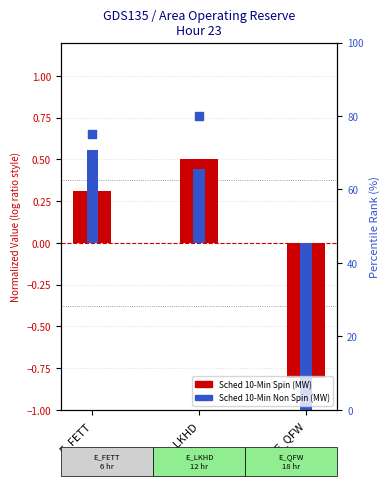

Which series reaches the maximum Y coordinate?

Percentile Rank